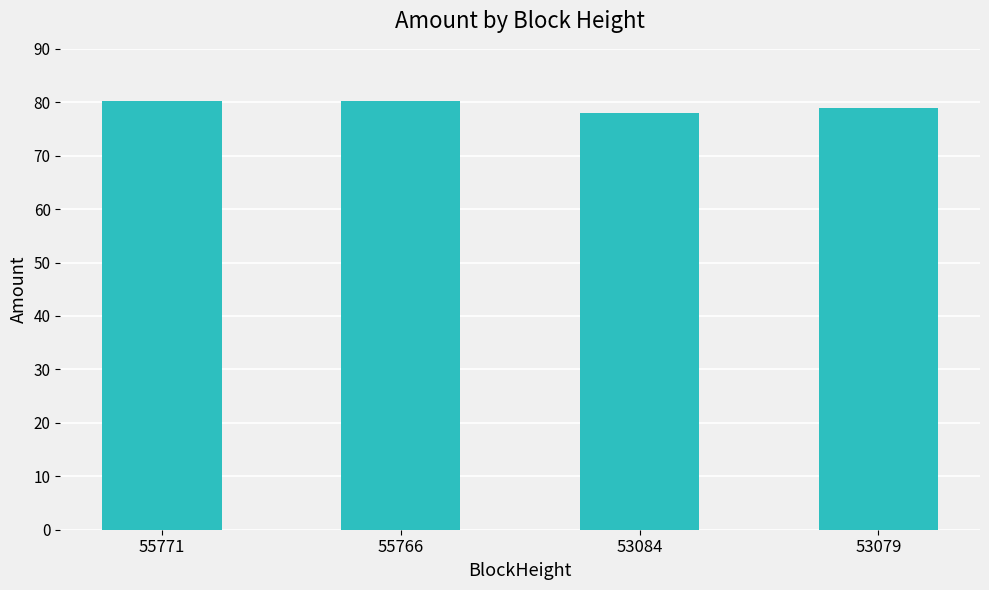

What is the sum of all values?

317.4